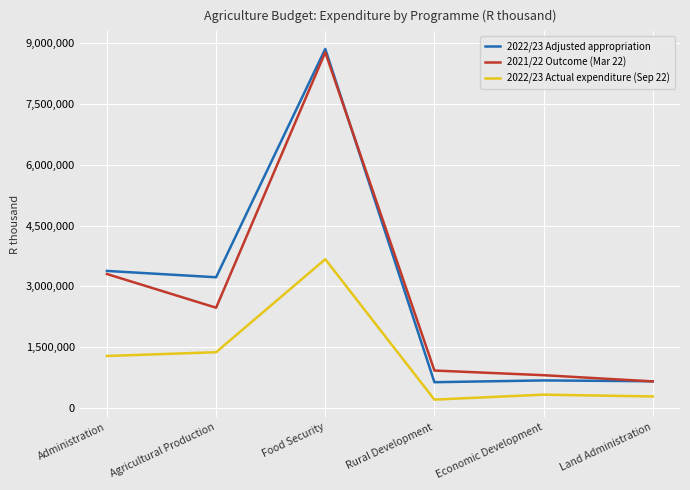

Rank the categories by 2021/22 Outcome (Mar 22) value from highest to lowest.

Food Security, Administration, Agricultural Production, Rural Development, Economic Development, Land Administration